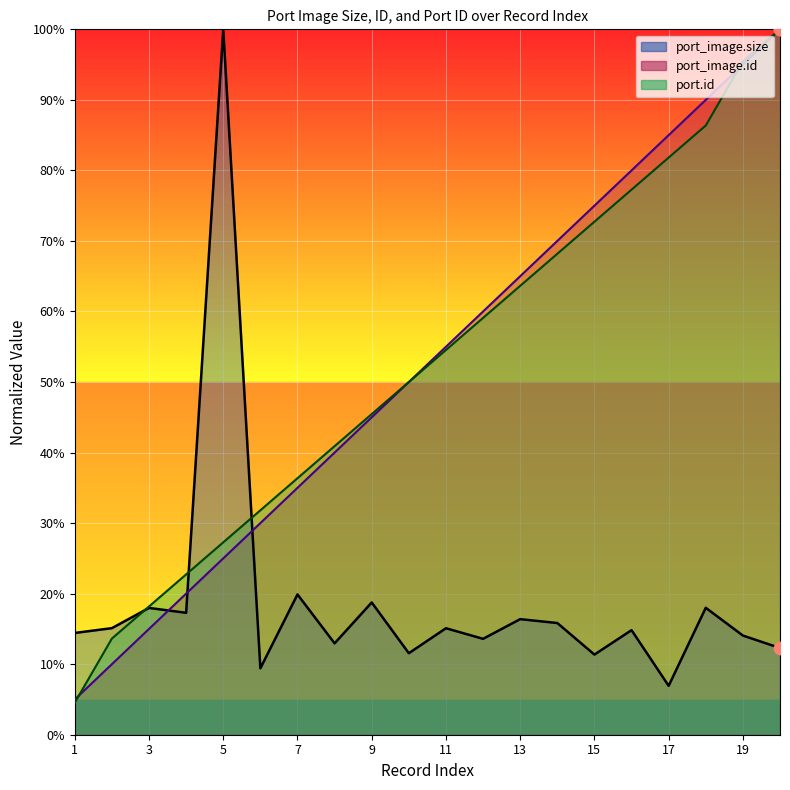

Is the value of port_image.id at 11 greater than the value of port_image.size at 7?

Yes